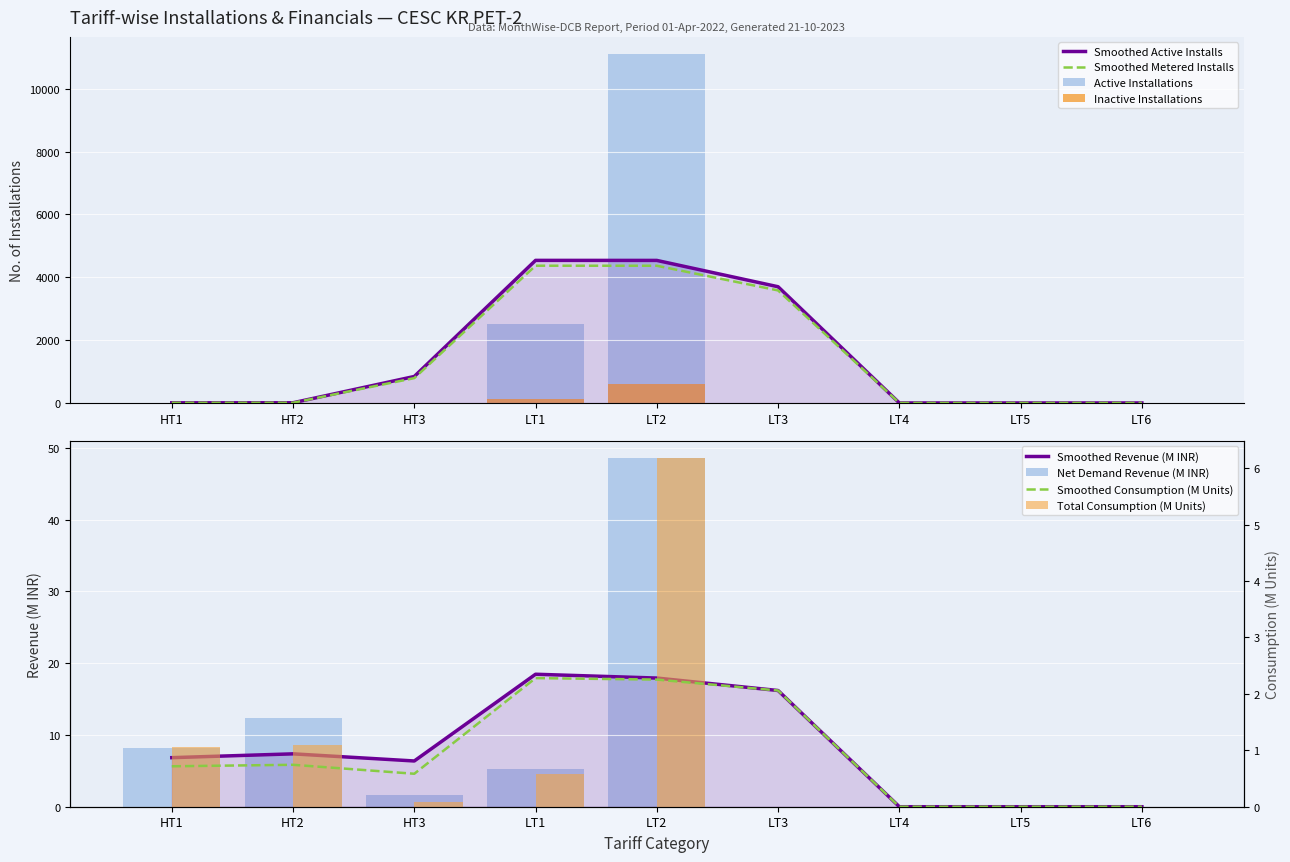

At which category is the sum across all series the highest?

LT2